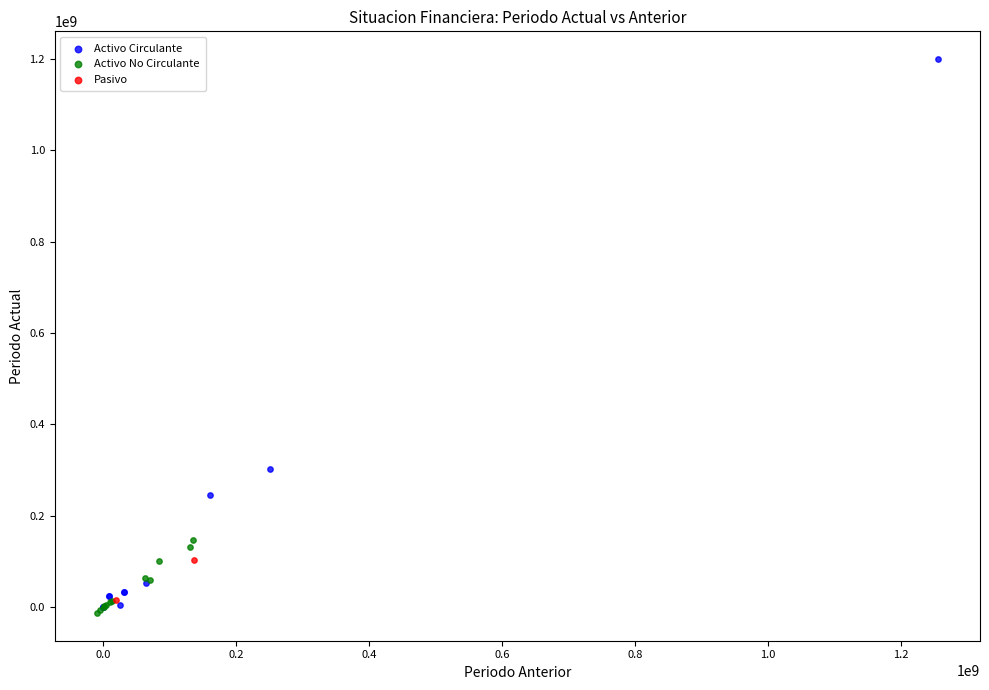

What are all the series names shown in the legend?

Activo Circulante, Activo No Circulante, Pasivo